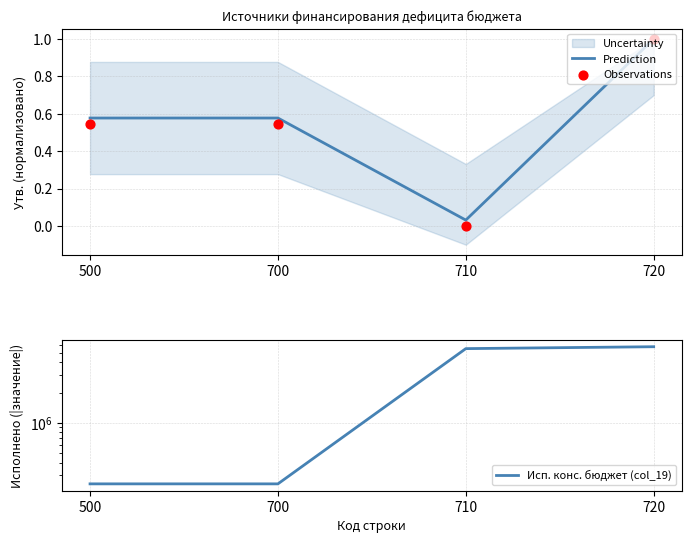

At which category is the sum across all series the highest?

720